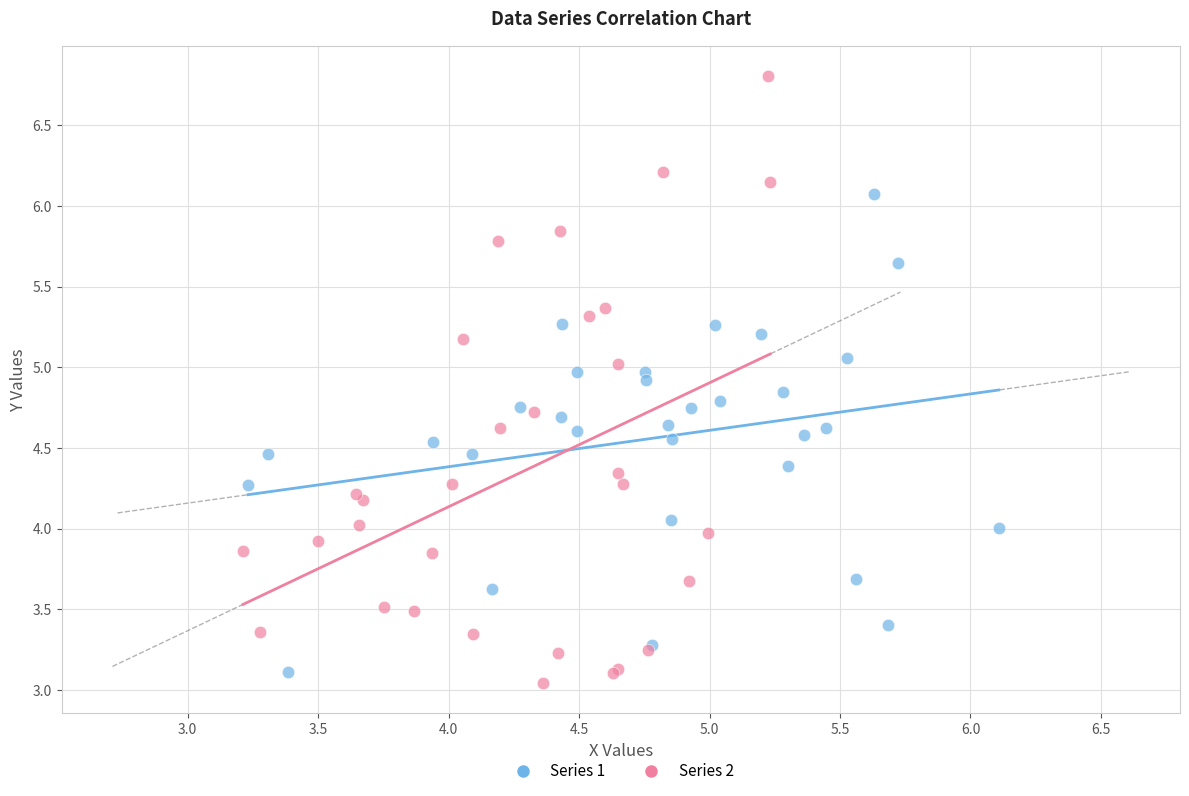

What are all the series names shown in the legend?

Series 1, Series 2